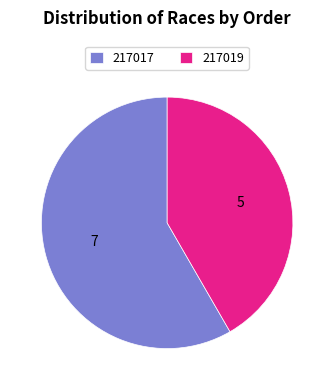

Does 217019 account for over 50% of the chart?

No